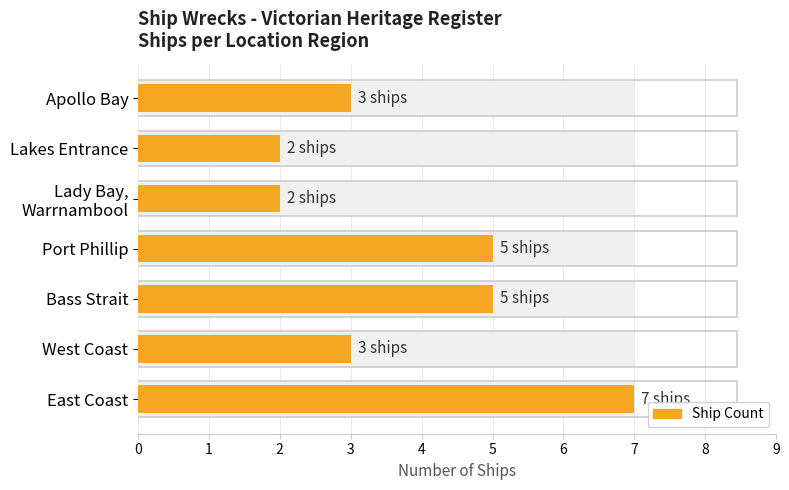

What is the smallest value displayed?

2